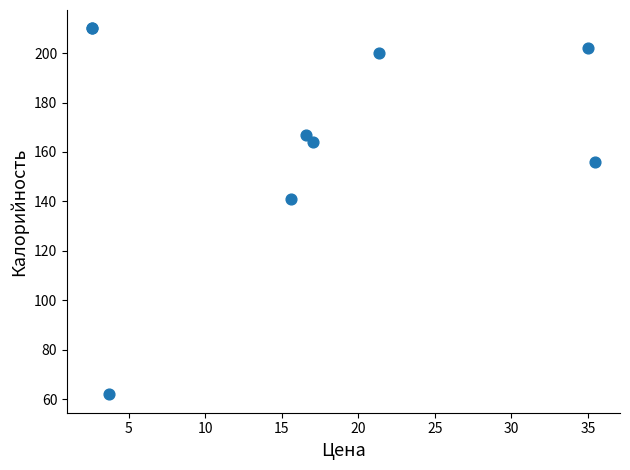

What Y value in the scatter plot is closest to 136?

141